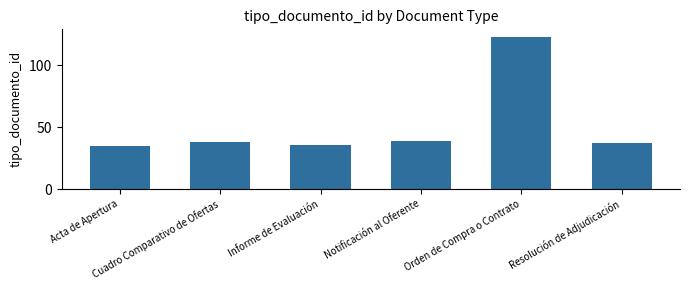

What is the sum of all values?

308